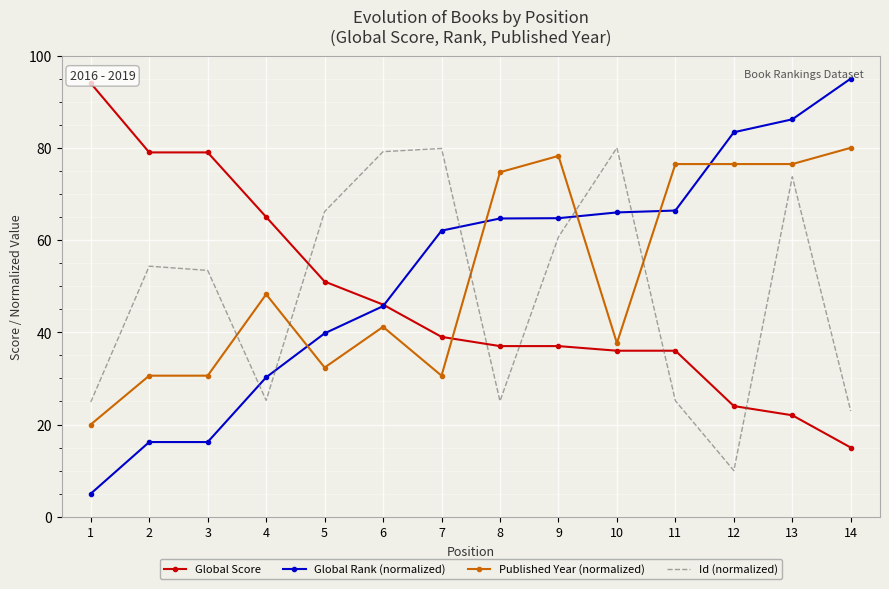

At which label is Published Year (normalized) closest to 50?

4